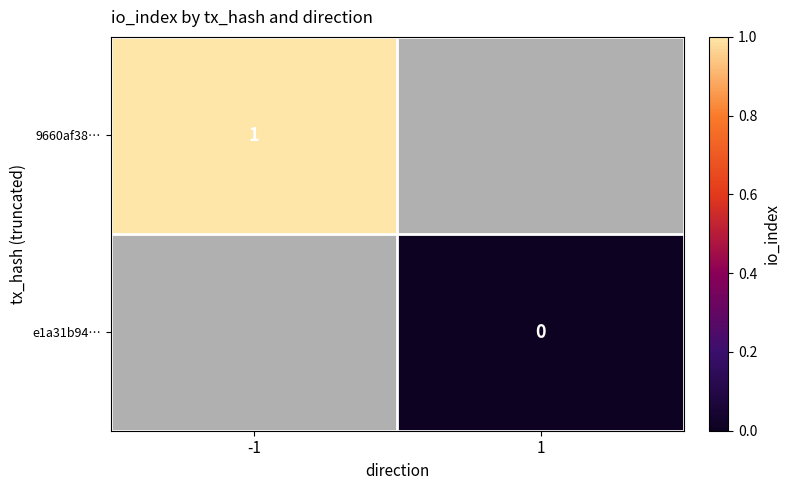

The 9660af38… series shows 2 at -1. True or false?

False